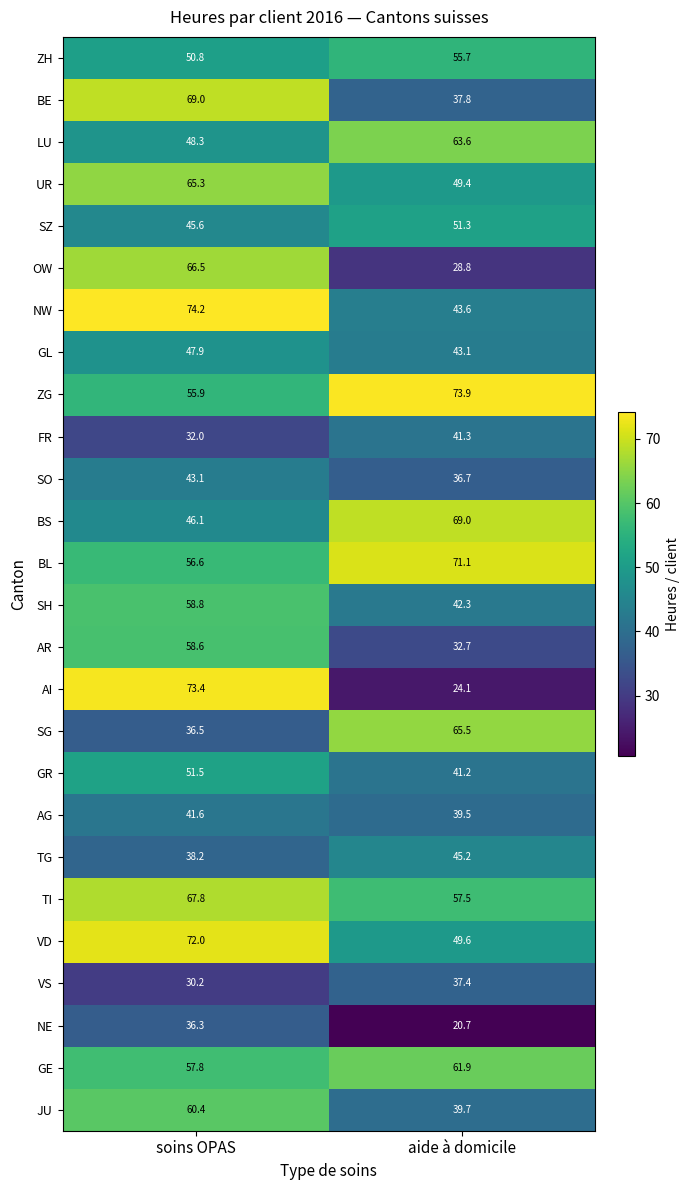

Rank the series at aide à domicile from lowest to highest value.

NE, AI, OW, AR, SO, VS, BE, AG, JU, GR, FR, SH, GL, NW, TG, UR, VD, SZ, ZH, TI, GE, LU, SG, BS, BL, ZG